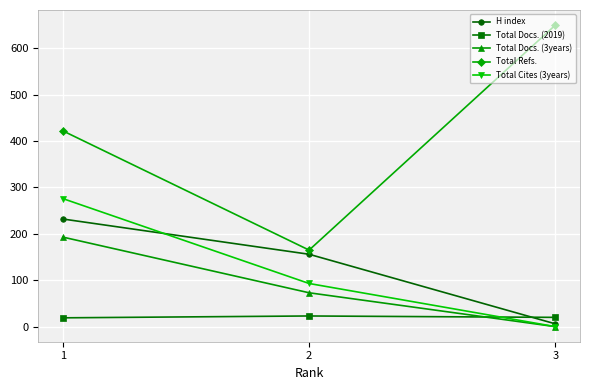

How many values in the Total Docs. (3years) series are below 73?

1